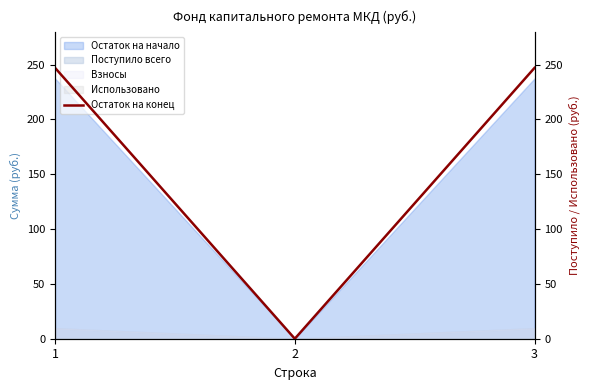

How many values exceed 247?

2